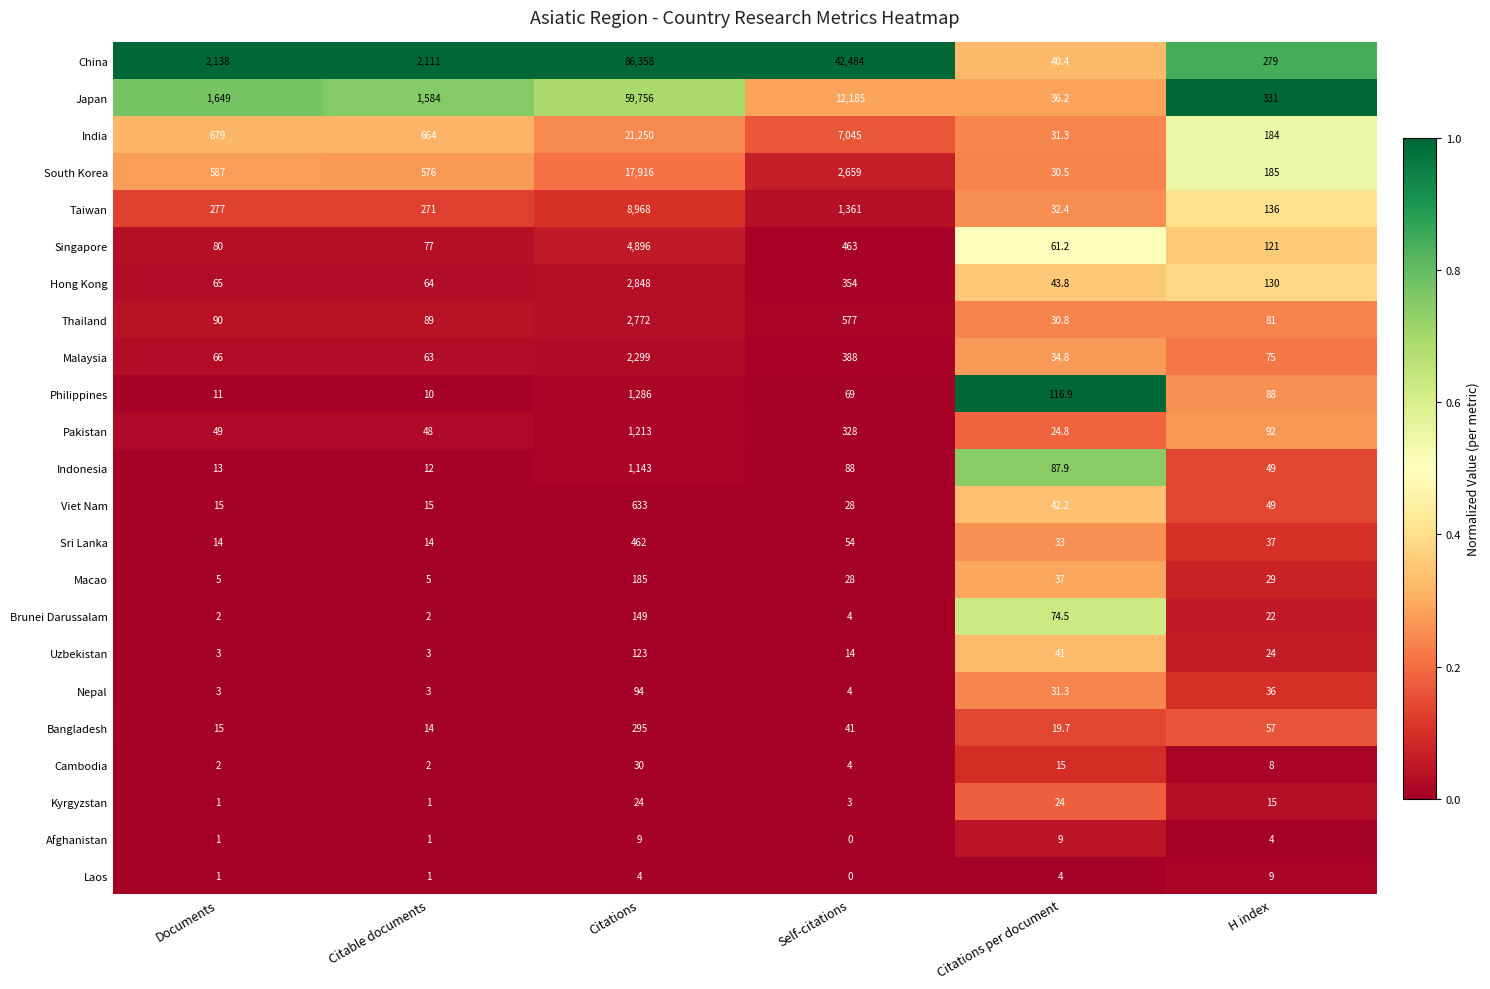

What is the total value across all series at Citations?

212713.0